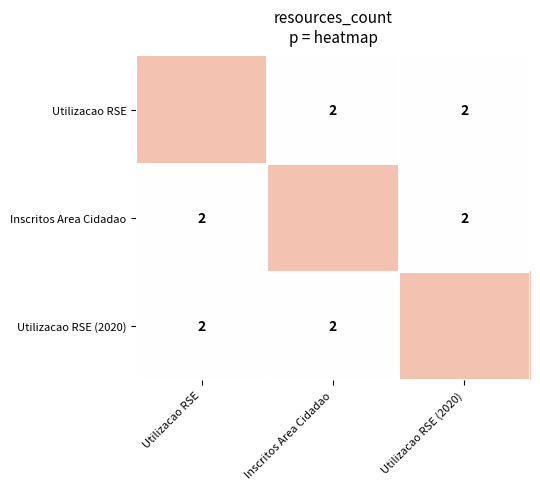

List the series in order of their peak value, lowest first.

Utilizacao RSE, Inscritos Area Cidadao, Utilizacao RSE (2020)